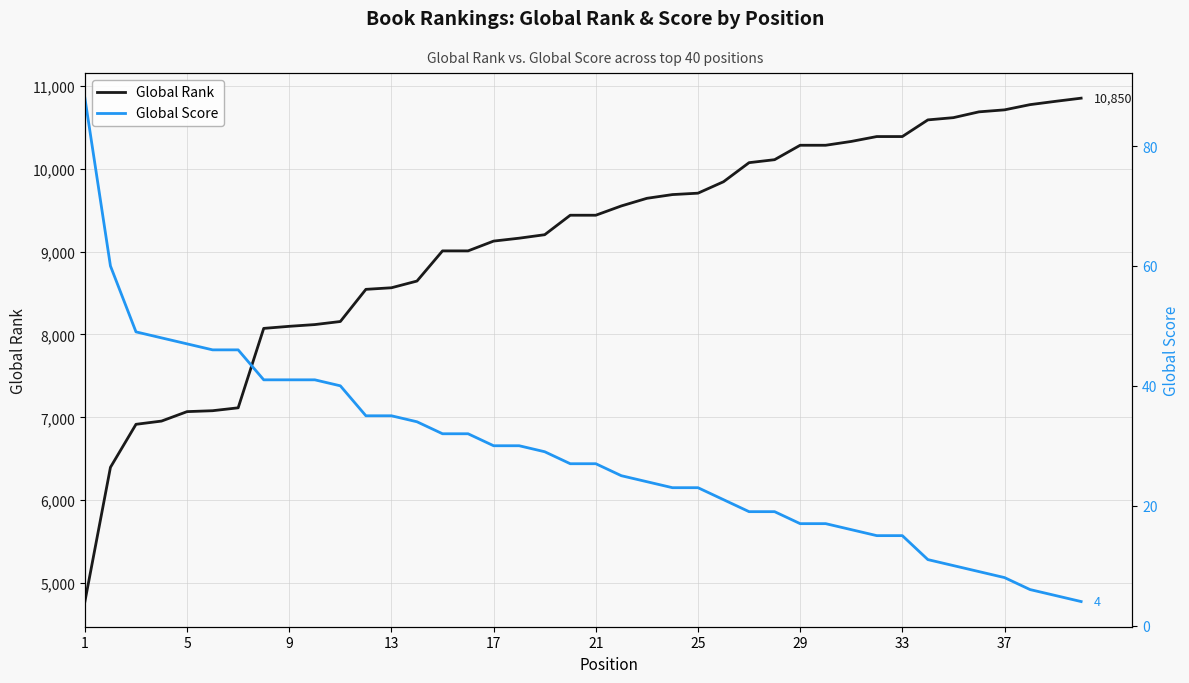

The value of Global Rank at 37 is 10709. True or false?

True